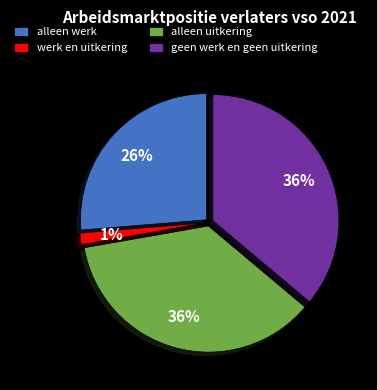

How many segments does this pie chart have?

4